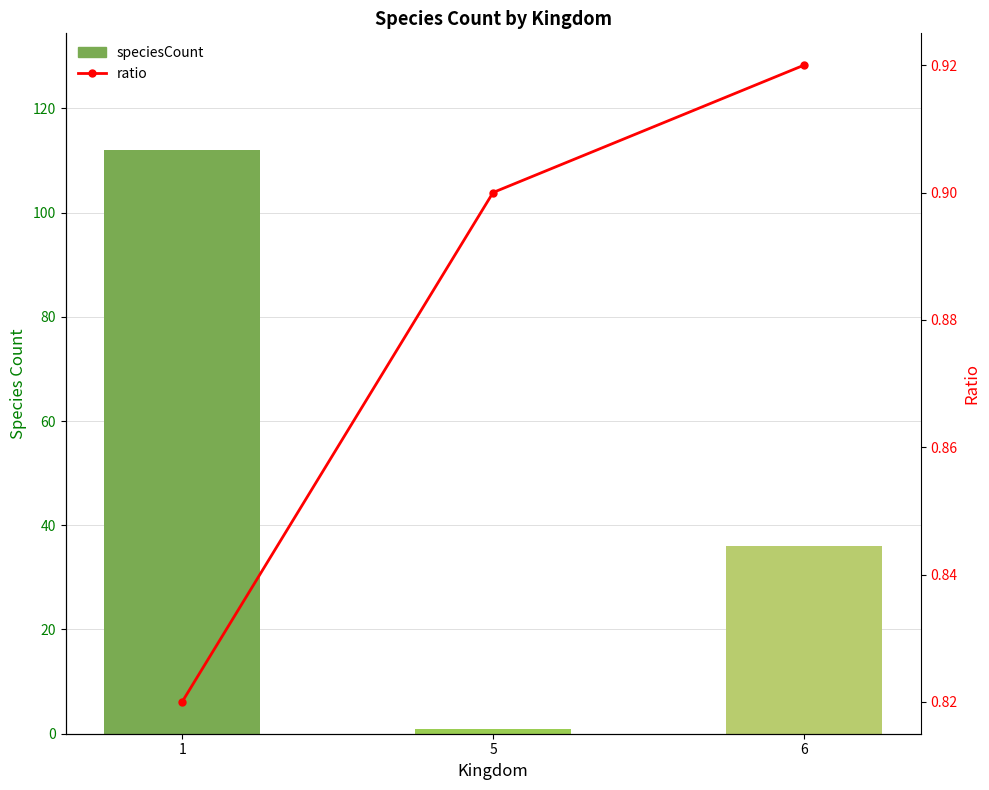

Is it true that ratio equals 0.8 at 1?

True